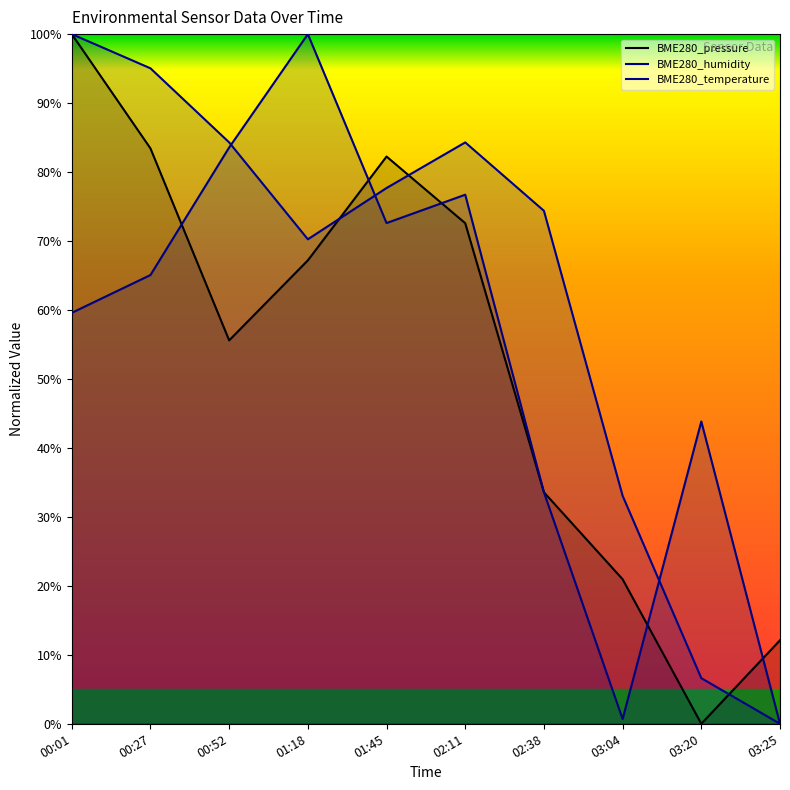

Reading left to right, what are all the values shown in this chart?

BME280_pressure: 100.0	83.4	55.6	67.2	82.3	72.6	33.6	21.0	0.0	12.1
BME280_humidity: 59.6	65.1	83.6	100.0	72.6	76.7	33.6	0.7	43.8	0.0
BME280_temperature: 100.0	95.0	84.3	70.2	77.7	84.3	74.4	33.1	6.6	0.0